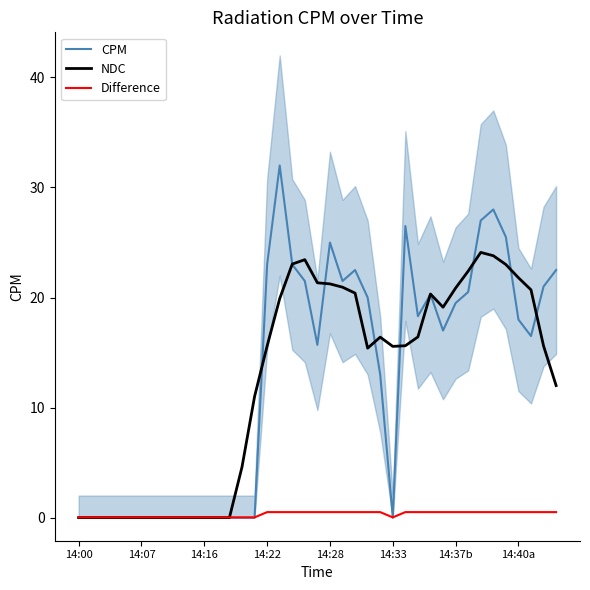

List the series in order of their peak value, highest first.

CPM, NDC, Difference